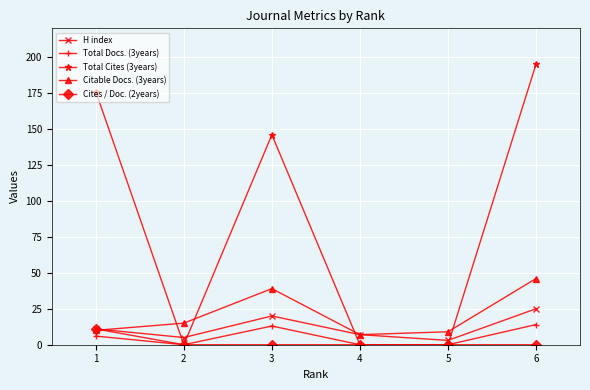

What is the difference between the maximum and second lowest values in the Total Docs. (3years) series?

14